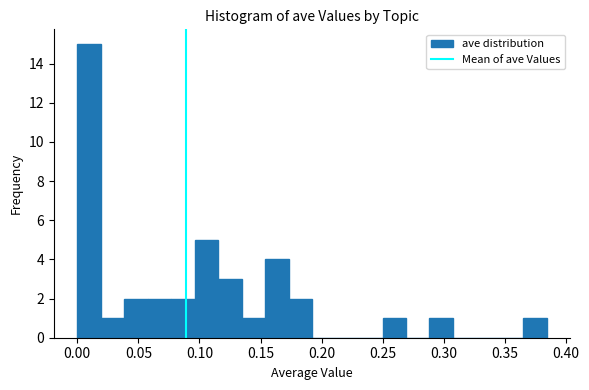

Read against the x-axis, roughly where is the centre of the tallest bar?

0.010